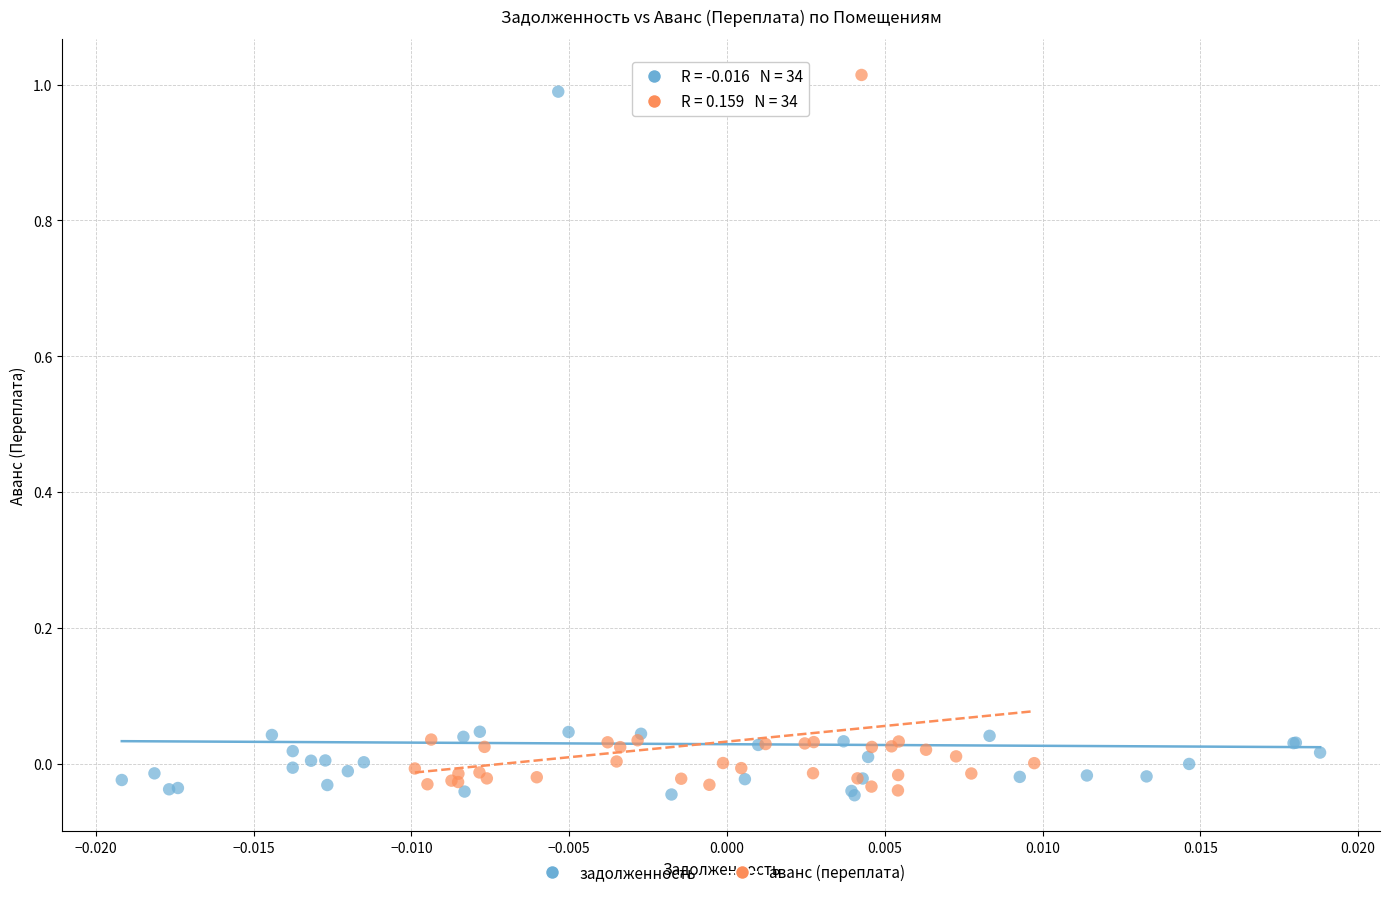

Which series reaches the maximum Y coordinate?

аванс (переплата)